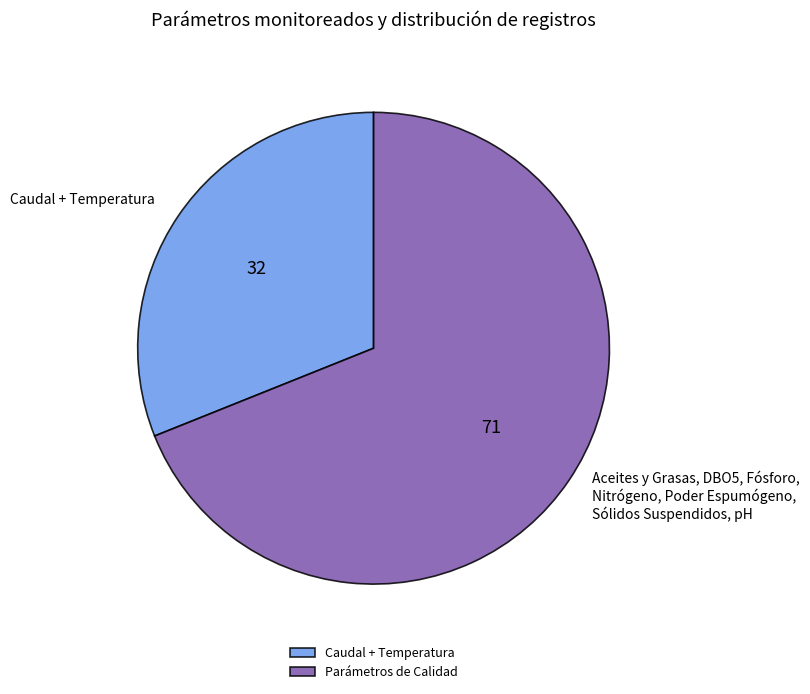

What is the ratio of the value at Caudal + Temperatura to the value at Aceites y Grasas, DBO5, Fósforo, Nitrógeno, Poder Espumógeno, Sólidos Suspendidos, pH?

0.5